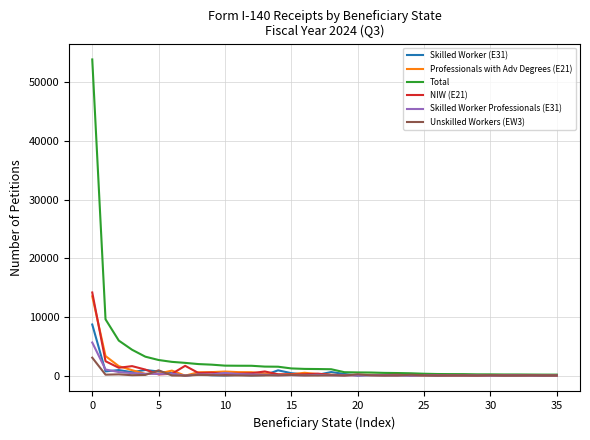

Which series has the largest range (max minus min)?

Total